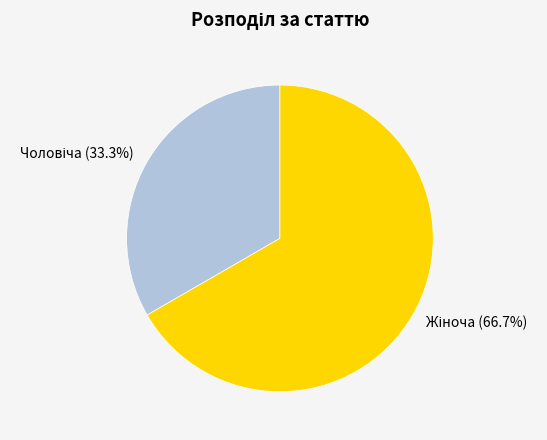

Does any single category account for the majority?

Yes